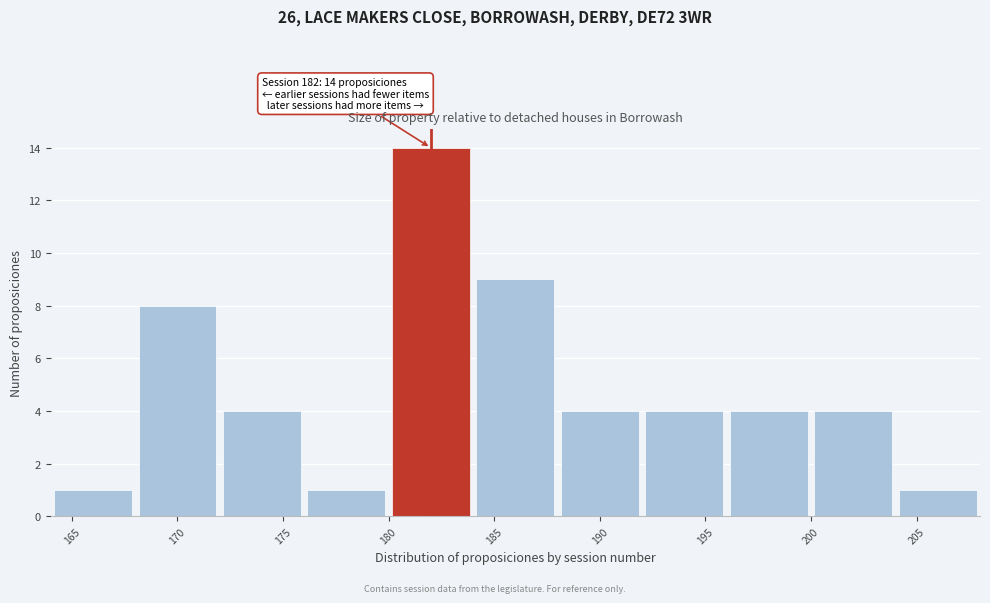

Which range on the x-axis has the tallest bar?

180 to 184